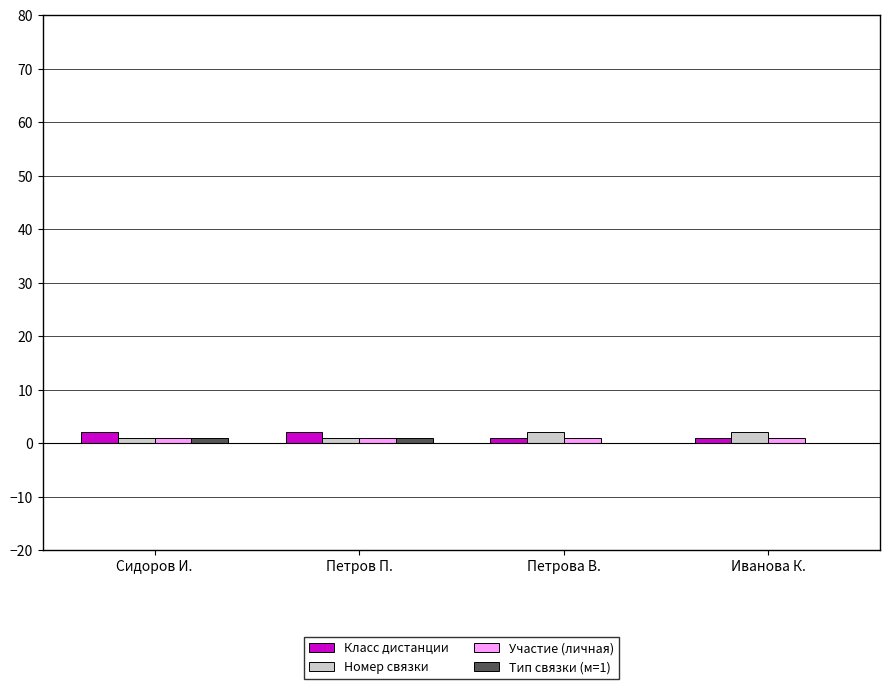

Reading right to left, transcribe all the data shown in this chart.

Класс дистанции: Иванова К.=1	Петрова В.=1	Петров П.=2	Сидоров И.=2
Номер связки: Иванова К.=2	Петрова В.=2	Петров П.=1	Сидоров И.=1
Участие (личная): Иванова К.=1	Петрова В.=1	Петров П.=1	Сидоров И.=1
Тип связки (м=1): Иванова К.=0	Петрова В.=0	Петров П.=1	Сидоров И.=1